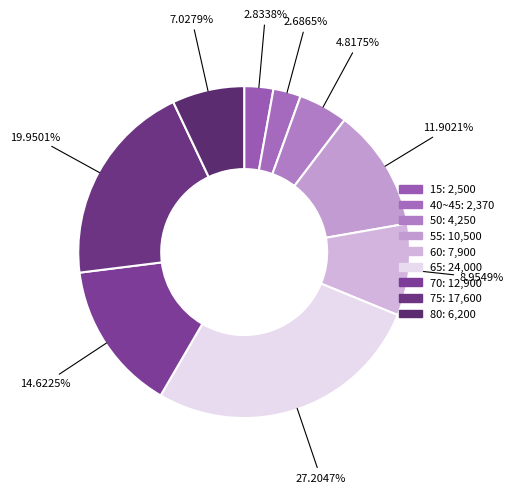

How many segments does this pie chart have?

9